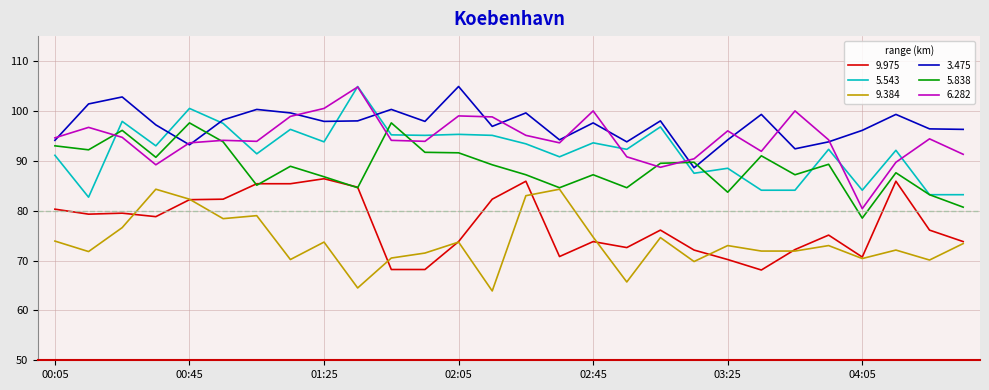

True or false: 3.475 and 5.838 intersect in this chart.

True